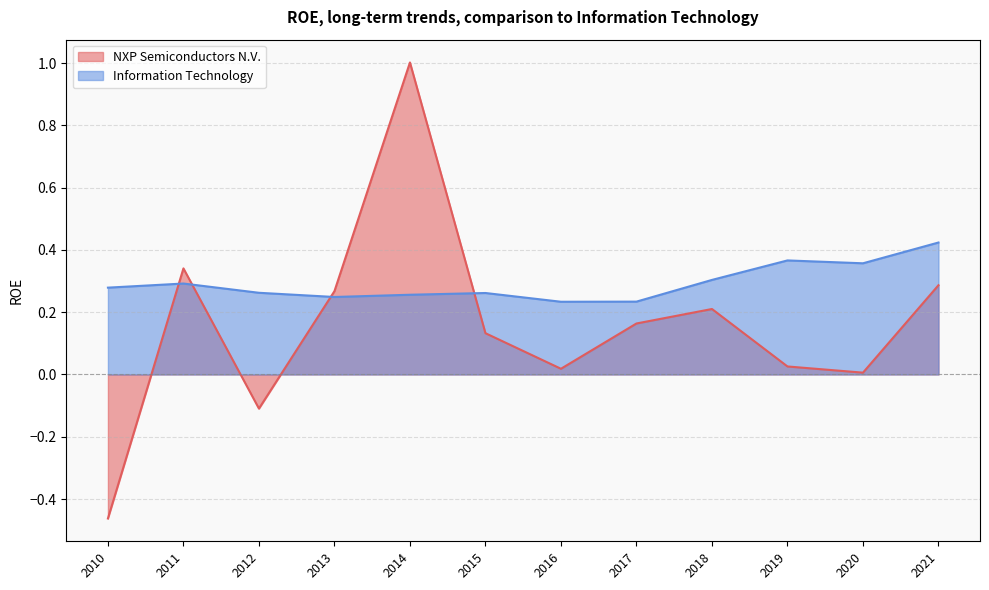

Between which two adjacent categories do NXP Semiconductors N.V. and Information Technology first intersect?

2010 and 2011